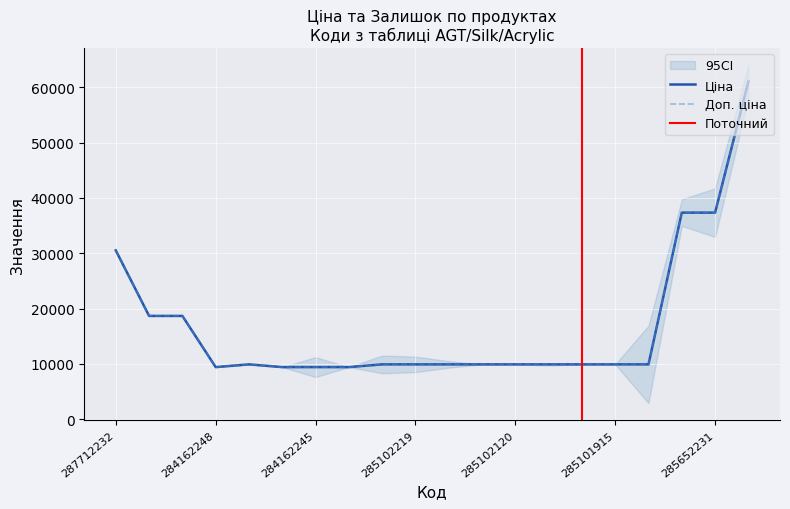

List the series in order of their peak value, lowest first.

Ціна, Доп. ціна